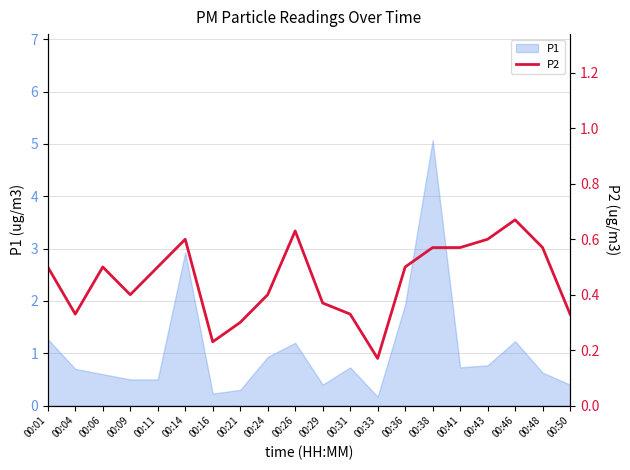

What is the maximum value for P1?

5.1